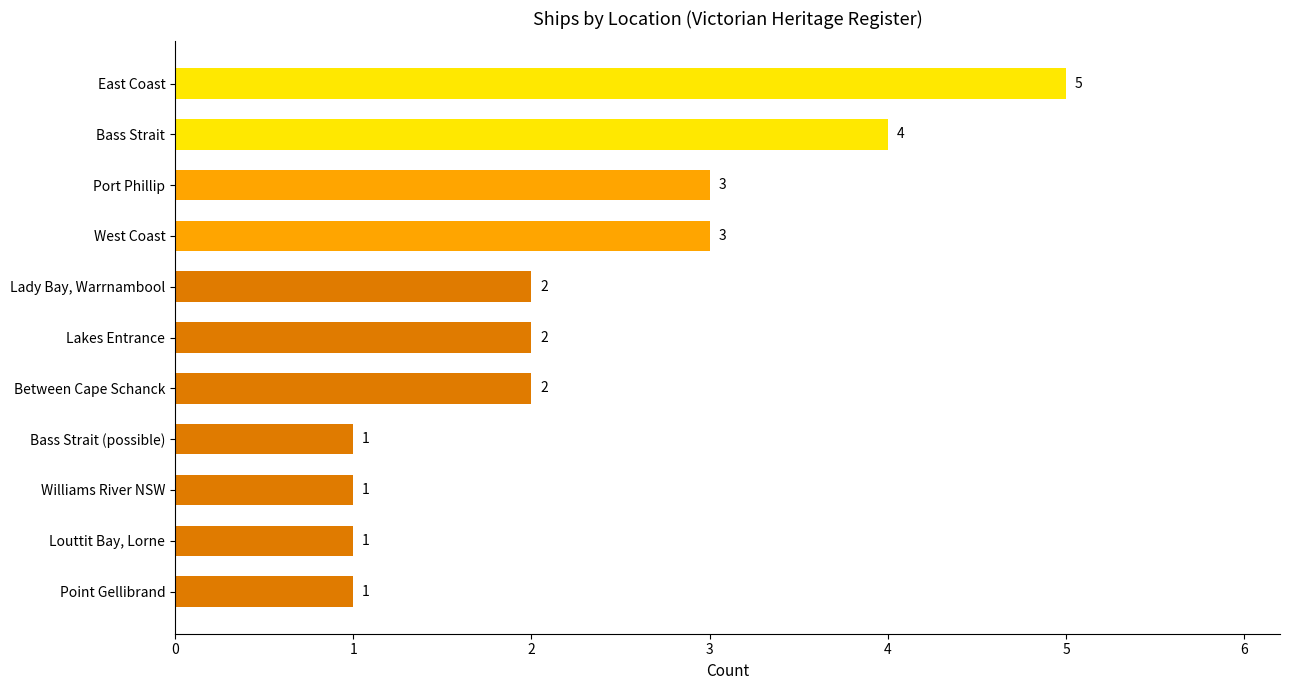

How many bars are there in total?

11